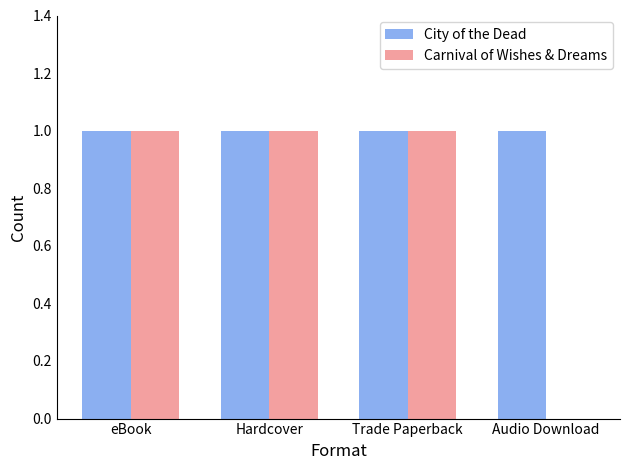

Which series changed the most between Hardcover and Audio Download?

Carnival of Wishes & Dreams